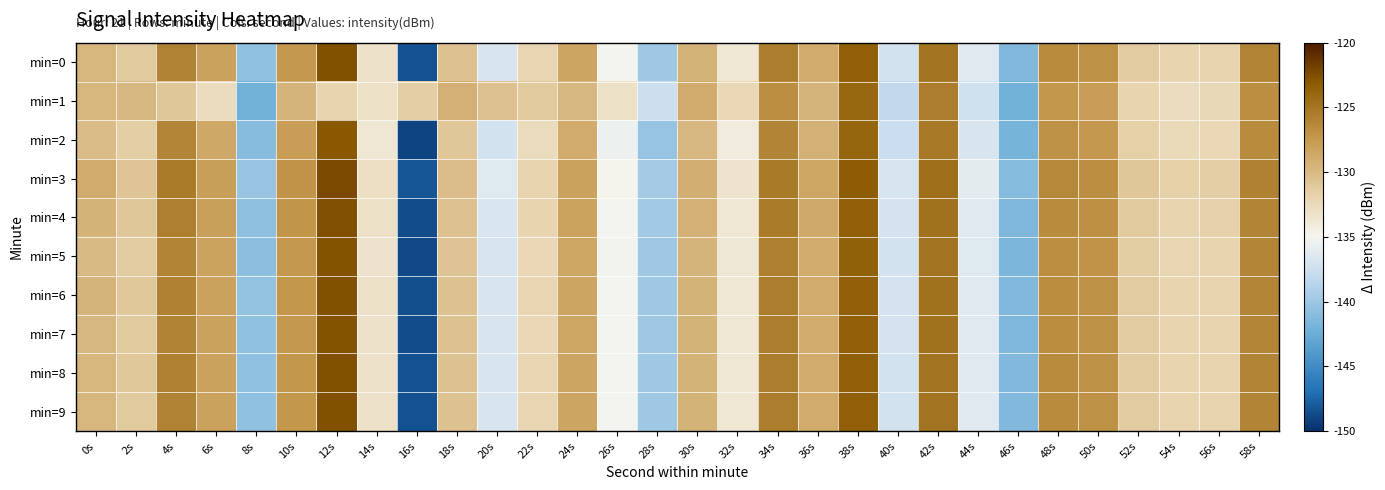

At 16s, list the series in order from largest to smallest.

min=1, min=3, min=9, min=0, min=8, min=6, min=4, min=7, min=5, min=2